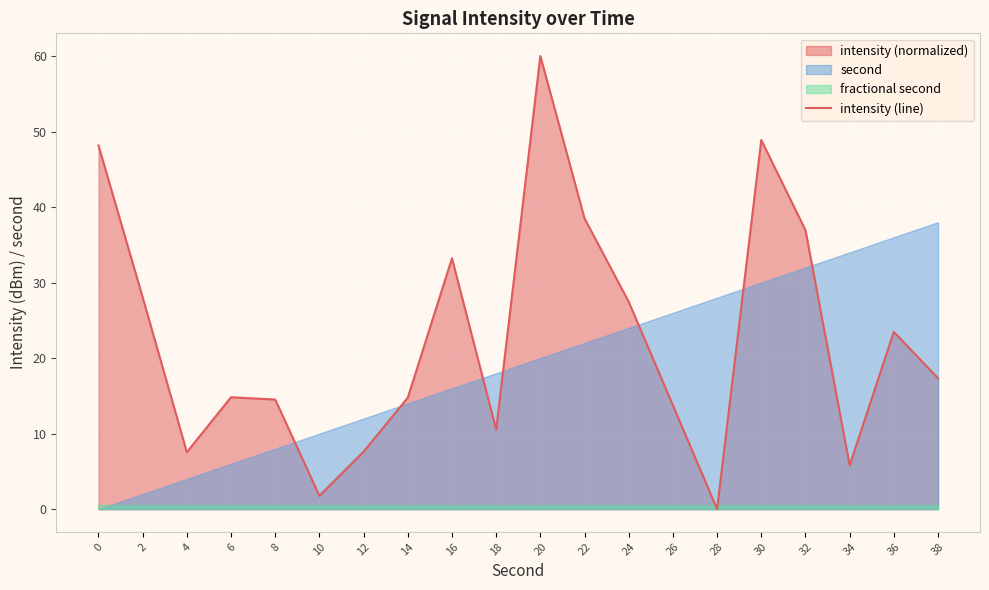

What is the ratio of the value at 0 to the value at 16?

1.4